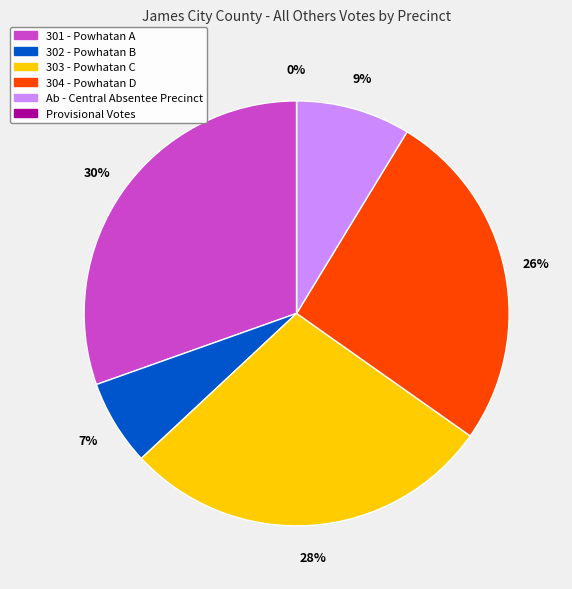

To the nearest percent, what is the combined percentage of 303 - Powhatan C and 301 - Powhatan A?

59%